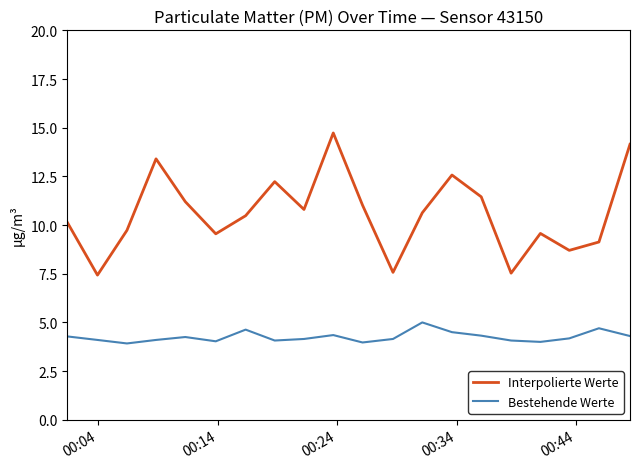

True or false: Interpolierte Werte and Bestehende Werte cross at least once.

False